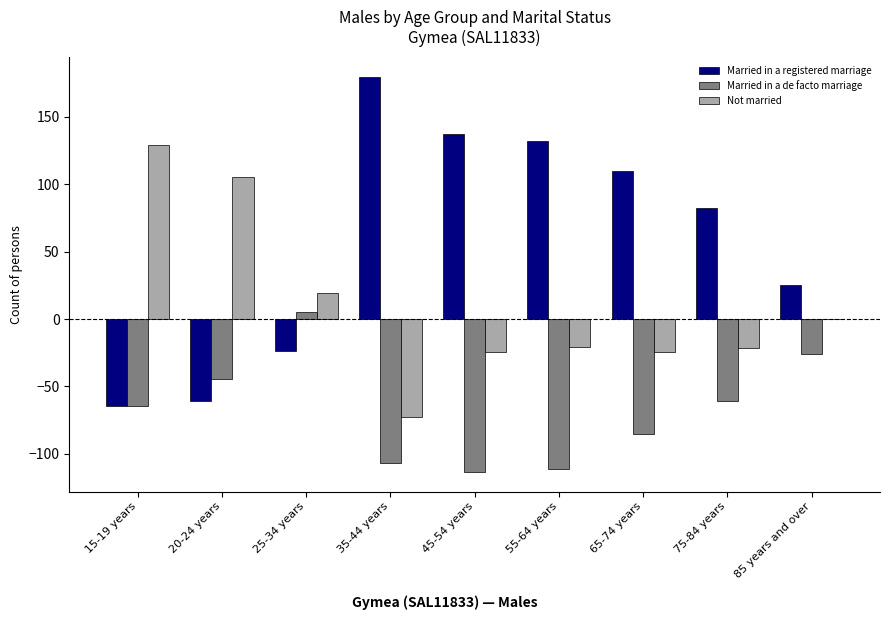

How many categories are shown in the chart?

9